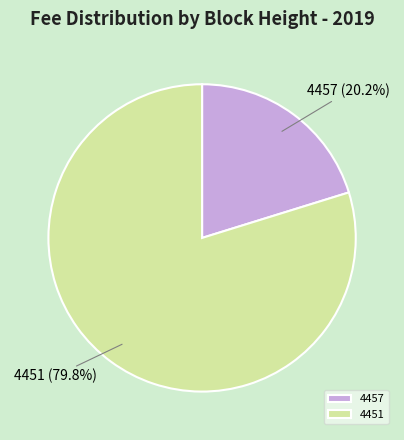

The 4451 slice represents 80% of the pie. True or false?

True